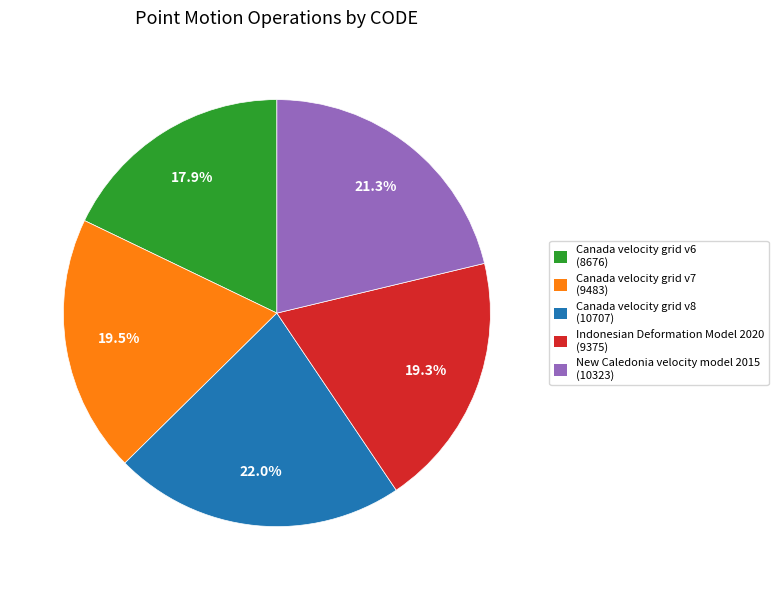

Does any single category account for the majority?

No